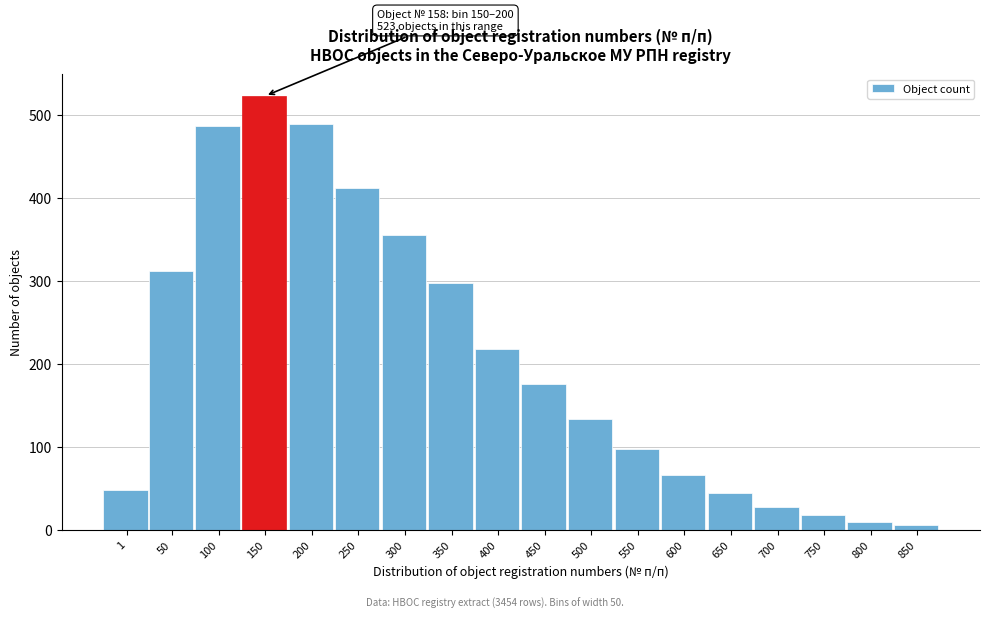

What is the difference between the maximum and second lowest values?

513